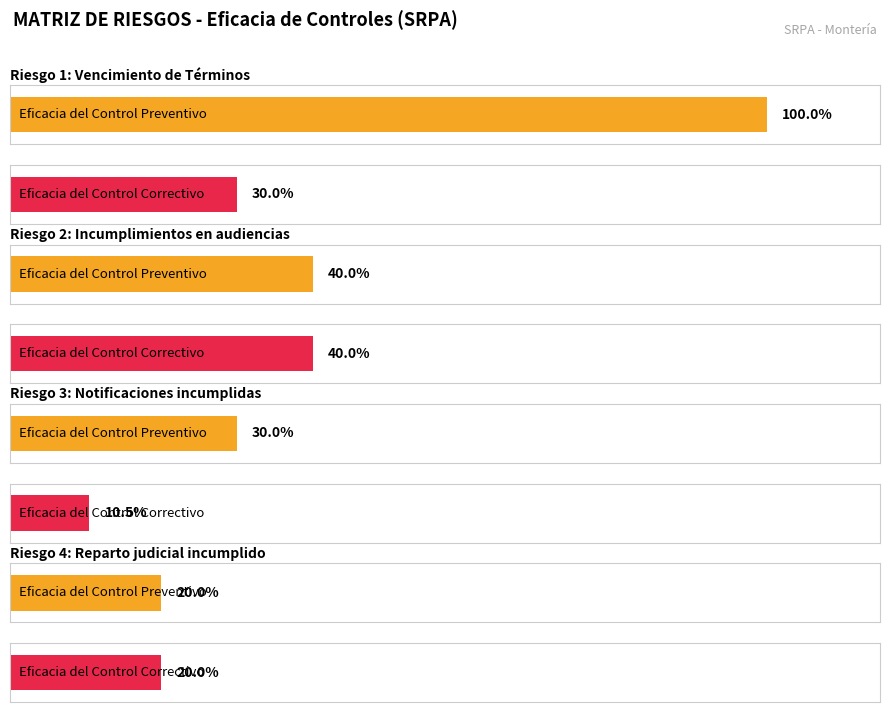

What is the value of the Eeficacia del control bar at the 3rd from the left?

0.1